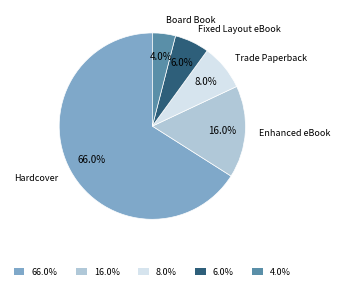

Which has a higher value, Hardcover or Fixed Layout eBook?

Hardcover